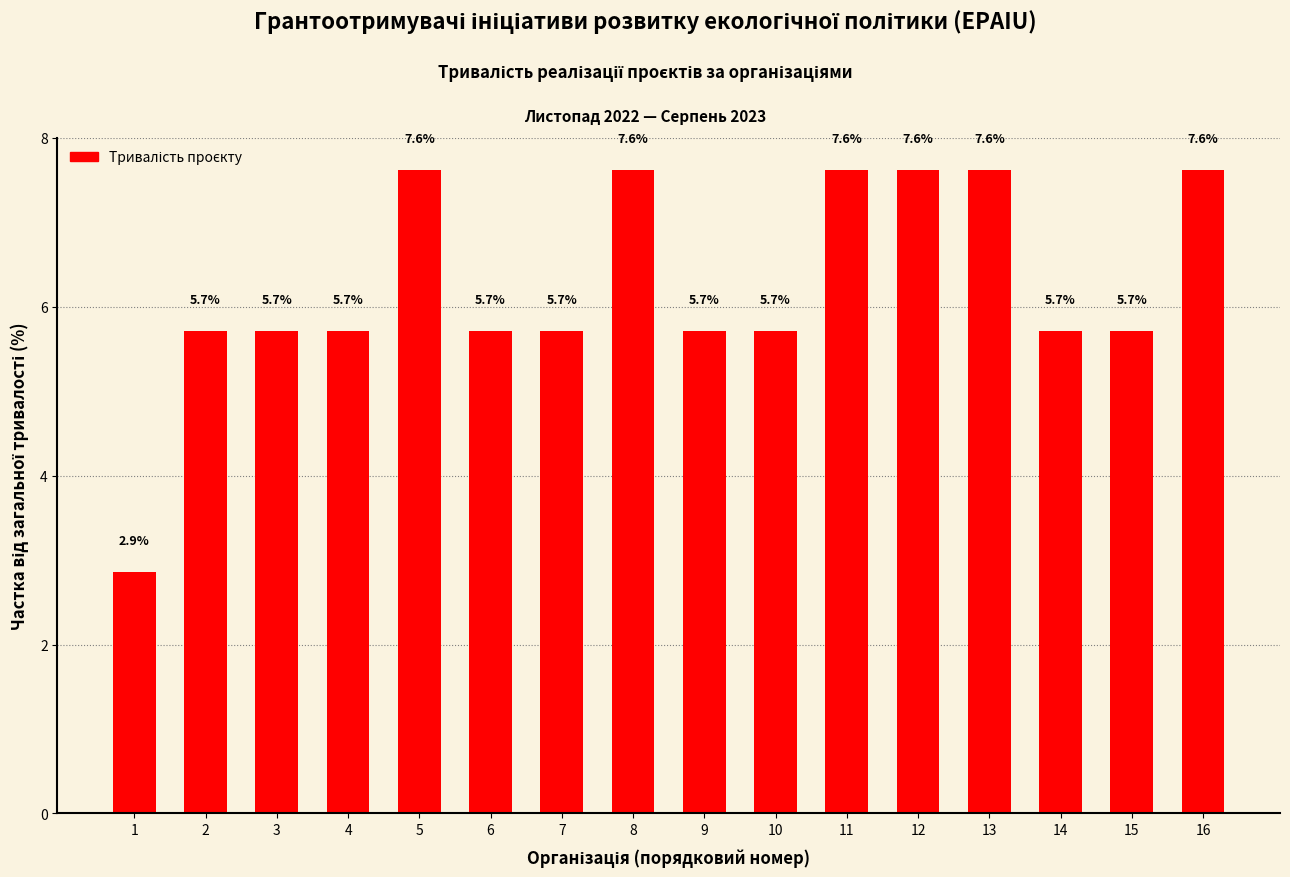

Does the chart contain any negative values?

No